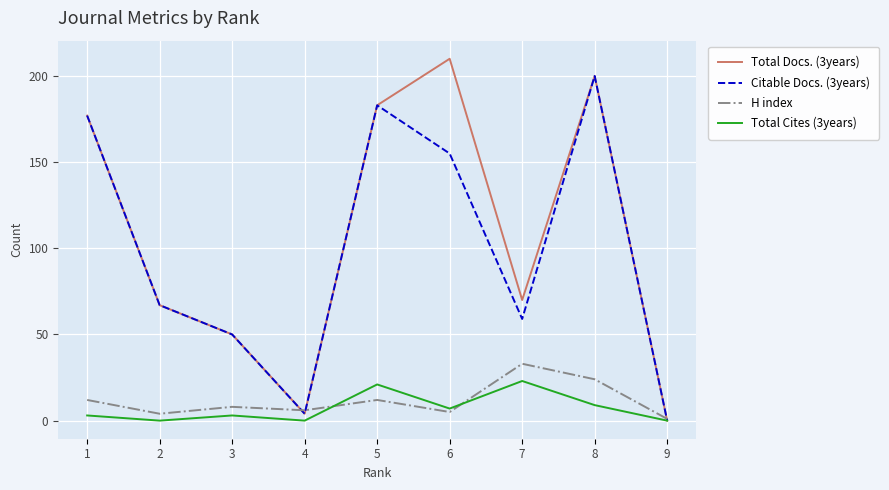

What is the sum of the H index values at 3 and 8?

32